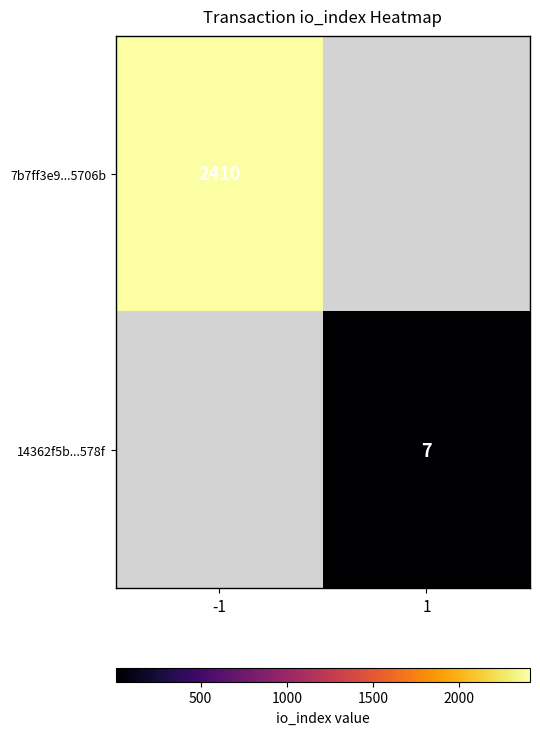

At how many categories does at least one series exceed 1639?

1